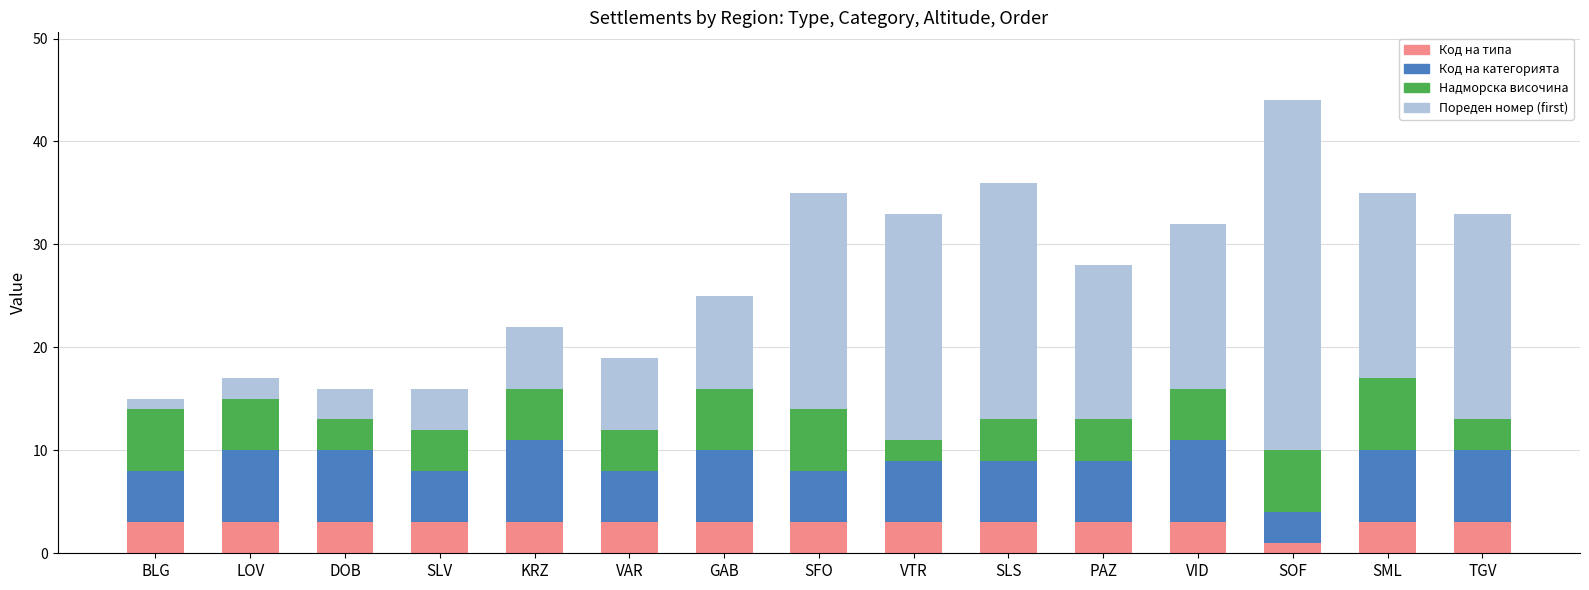

What are all the series names shown in the legend?

Код на типа, Код на категорията, Надморска височина, Пореден номер (first)